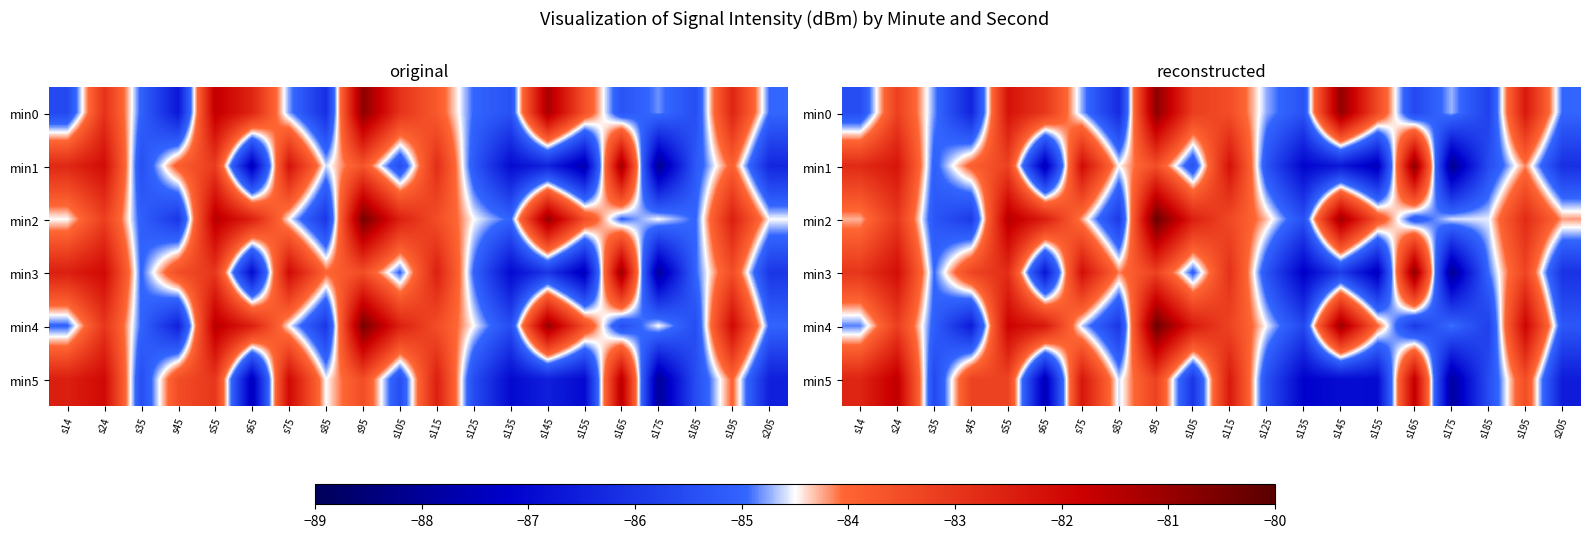

Which has a higher value, s45 or s85?

s85